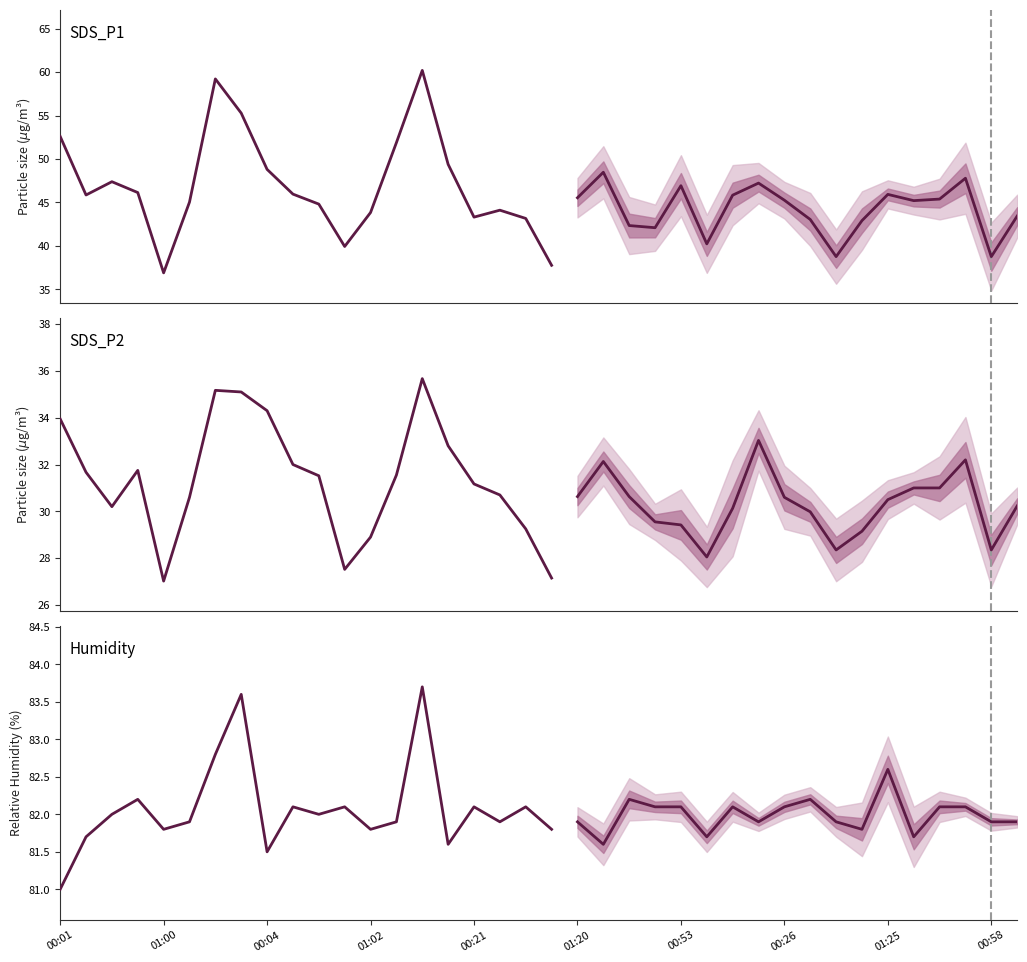

True or false: SDS_P2 and SDS_P1 intersect in this chart.

False